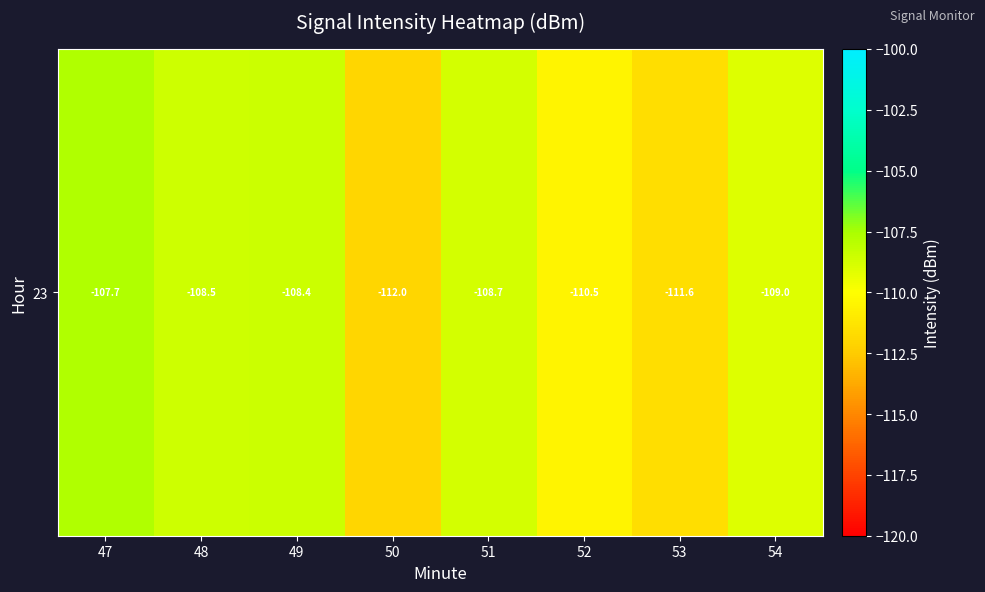

Reading right to left, what are all the values shown in this chart?

-109.0	-111.6	-110.5	-108.7	-112.0	-108.4	-108.5	-107.7